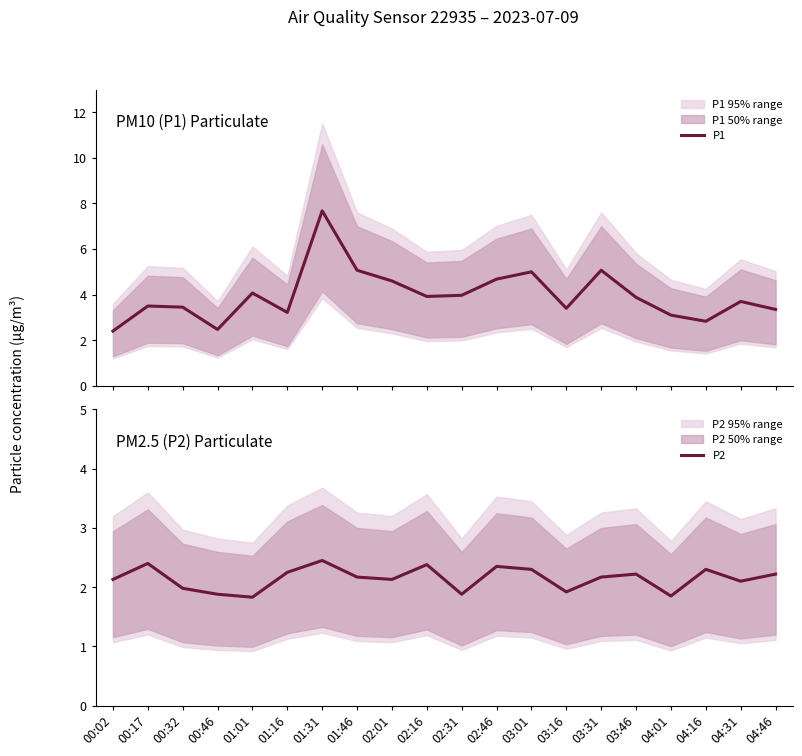

List the series in order of their overall mean, highest first.

P1, P2